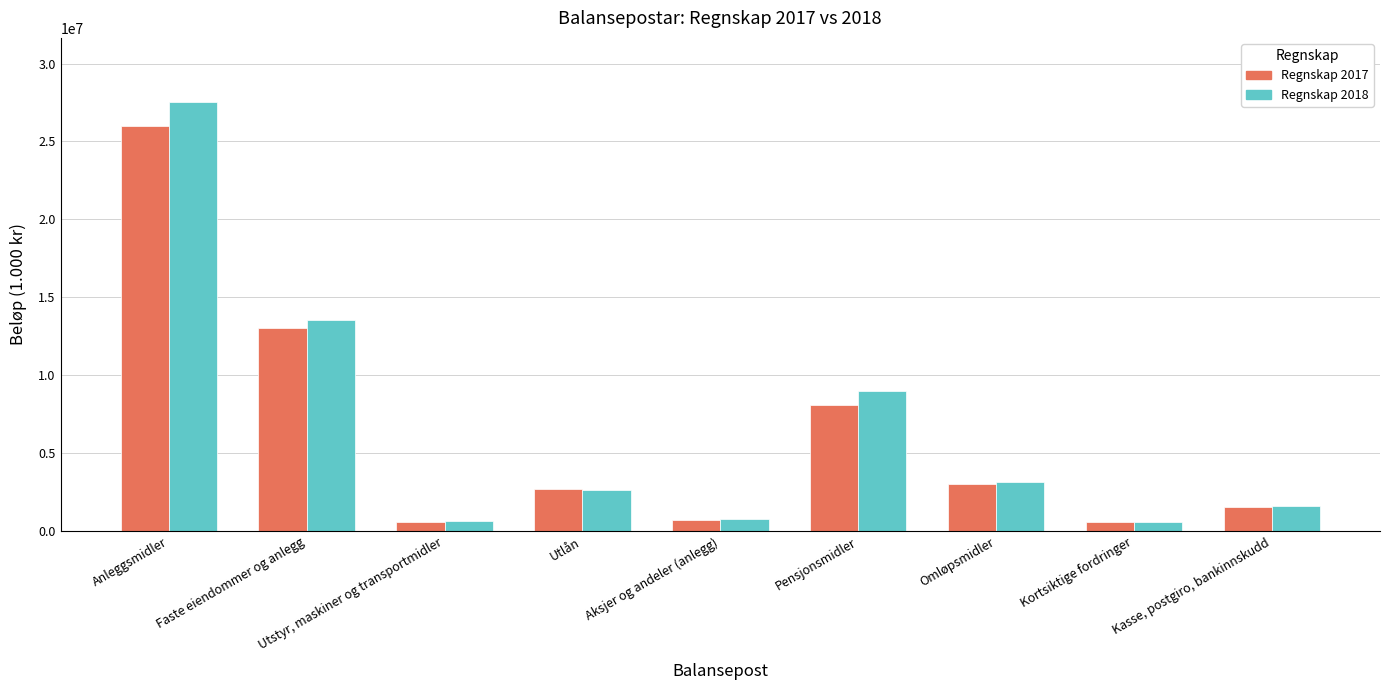

At how many categories does at least one series exceed 26862583?

1